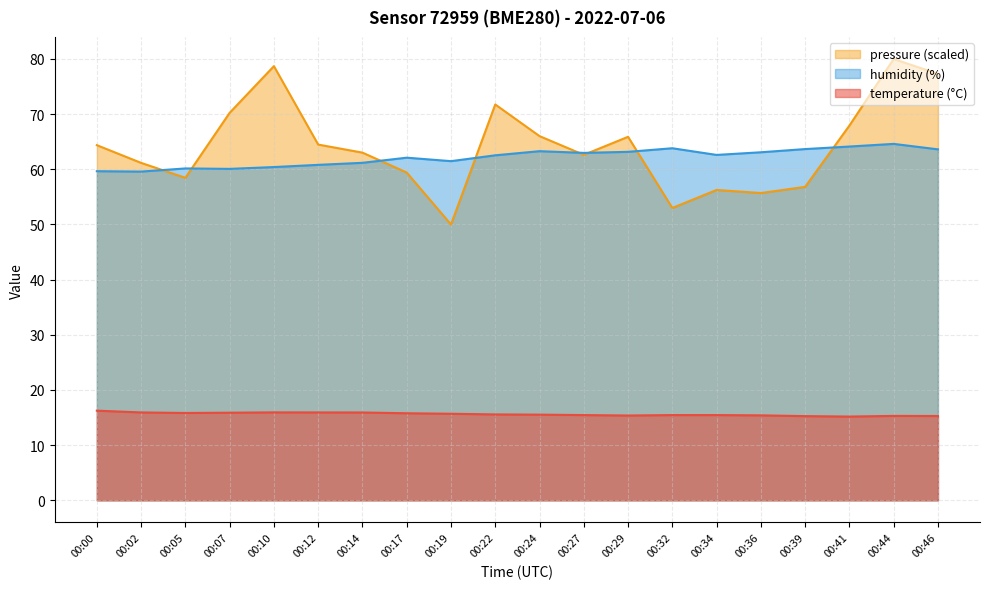

What is the maximum value for pressure_norm?

80.0